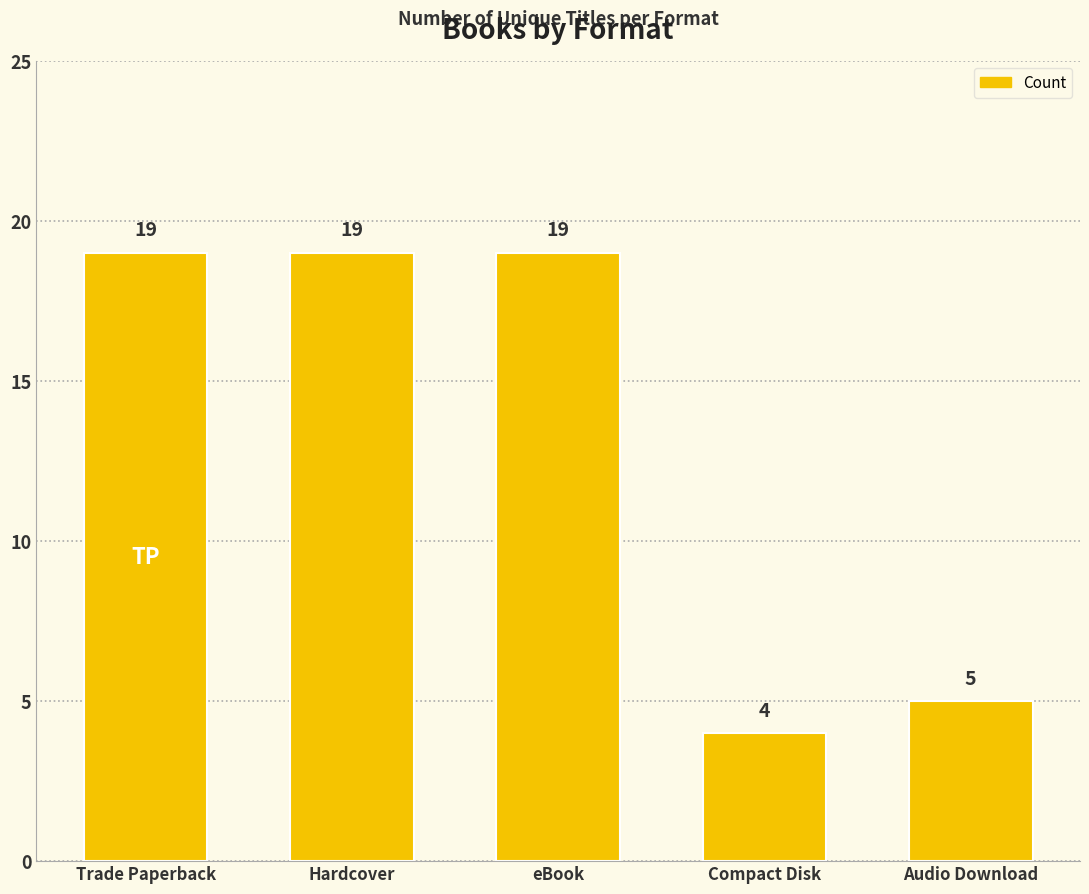

At which label is the value closest to 11?

Audio Download